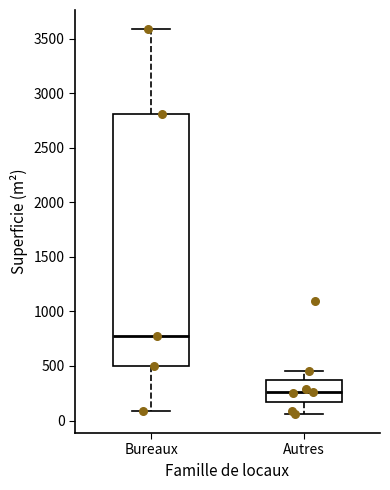

Where is the upper edge of the box for Autres on the y-axis? The values are not printed on the chart, so give them approximately, as read against the axis.

350